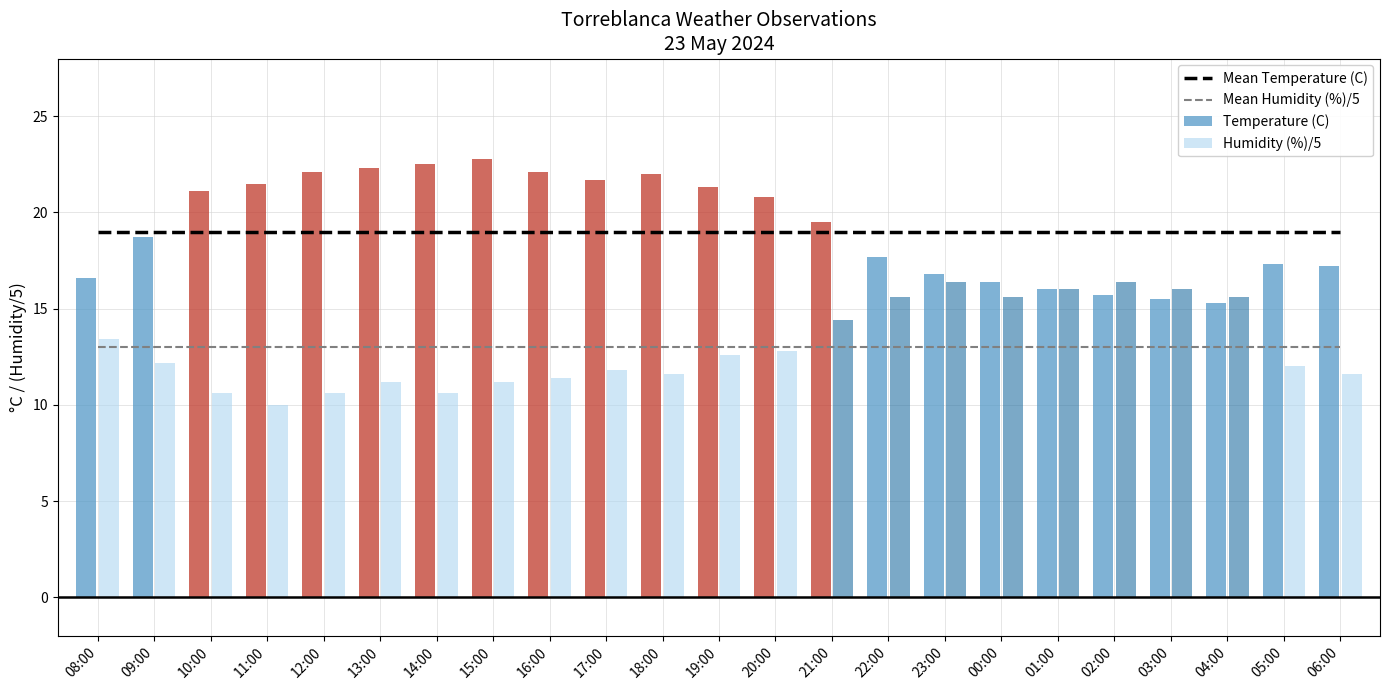

What position from the right is 10:00?

21